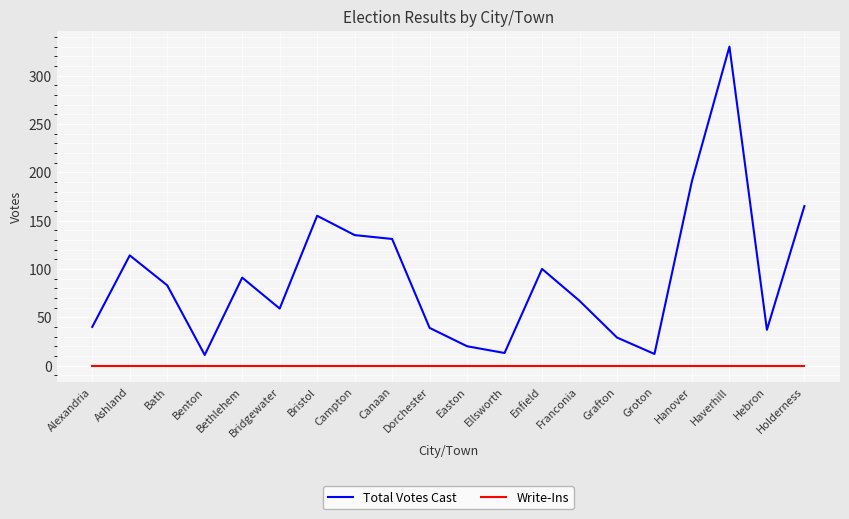

What are all the series names shown in the legend?

Total Votes Cast, Write-Ins